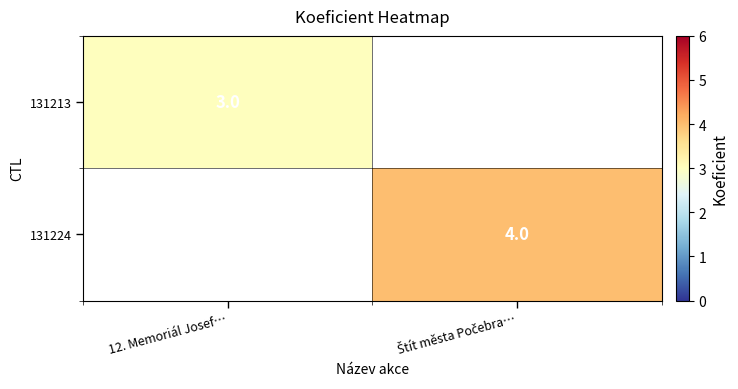

True or false: 131213 has a value of 2 at 12. Memoriál Josef….

False